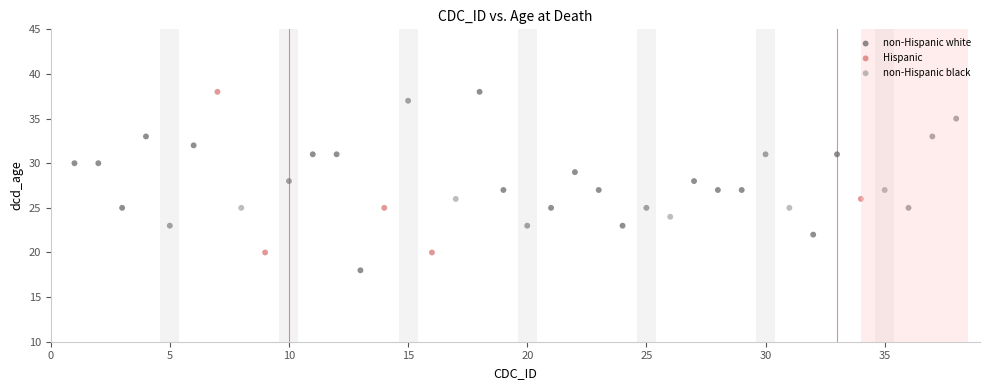

What are all the series names shown in the legend?

non-Hispanic white, Hispanic, non-Hispanic black